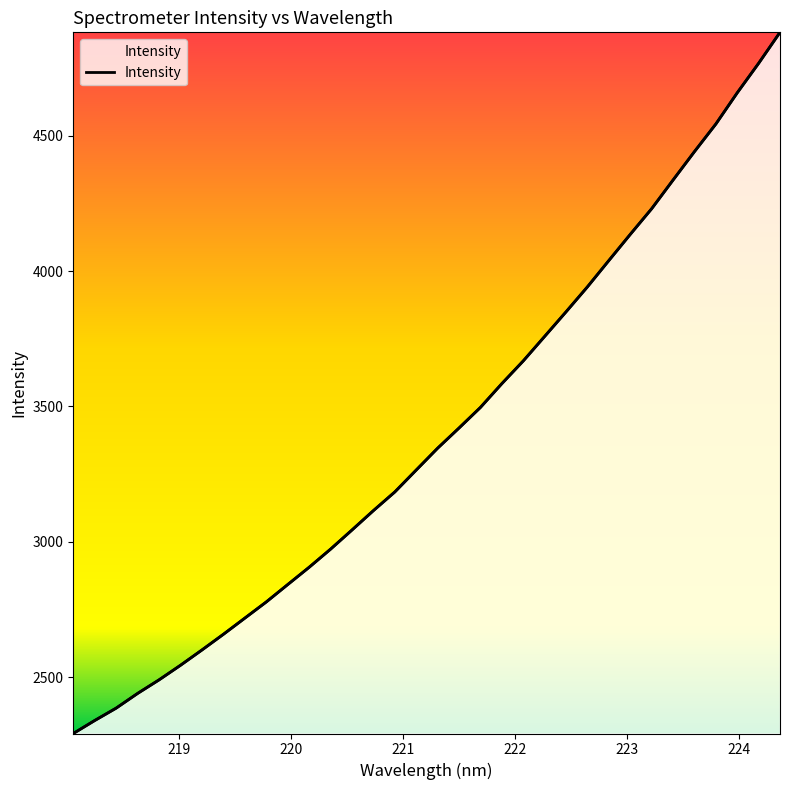

Rank the categories by value from lowest to highest.

218.0596, 218.2508, 218.442, 218.6332, 218.8244, 219.0156, 219.2067, 219.3979, 219.589, 219.7801, 219.9712, 220.1623, 220.3533, 220.5444, 220.7354, 220.9264, 221.1174, 221.3083, 221.4993, 221.6902, 221.8812, 222.0721, 222.263, 222.4538, 222.6447, 222.8355, 223.0264, 223.2172, 223.408, 223.5987, 223.7895, 223.9802, 224.1709, 224.3616